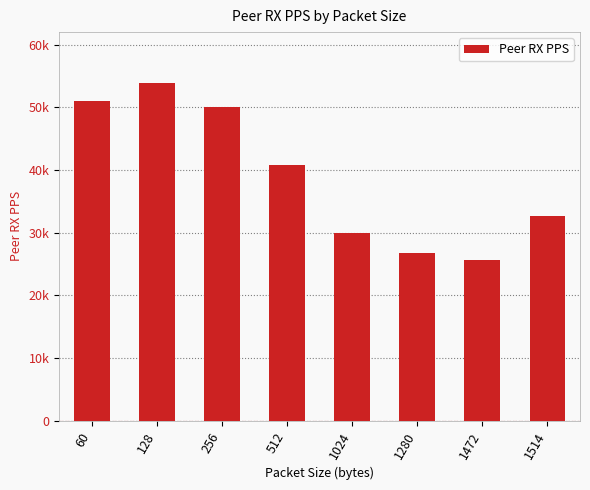

What is the change in value from 1024 to 1280?

-3230